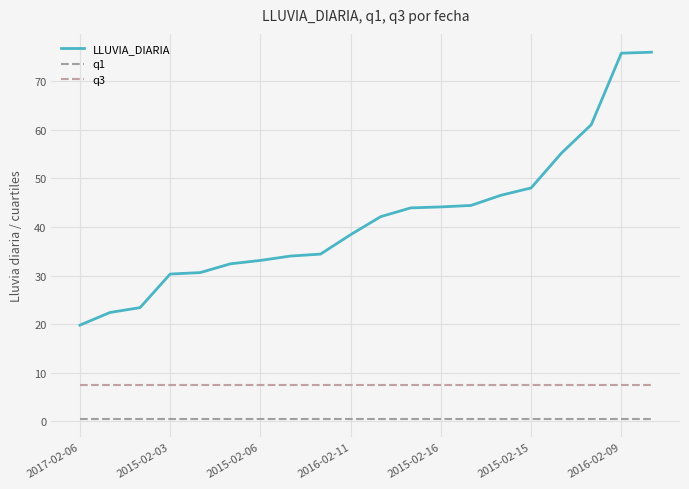

Reading left to right, list all the values displayed in this chart.

LLUVIA_DIARIA: 19.8	22.4	23.4	30.3	30.6	32.4	33.1	34.0	34.4	38.4	42.1	43.9	44.1	44.4	46.5	48.0	55.1	61.0	75.7	75.9
q1: 0.6	0.6	0.6	0.6	0.6	0.6	0.6	0.6	0.6	0.6	0.6	0.6	0.6	0.6	0.6	0.6	0.6	0.6	0.6	0.6
q3: 7.5	7.5	7.5	7.5	7.5	7.5	7.5	7.5	7.5	7.5	7.5	7.5	7.5	7.5	7.5	7.5	7.5	7.5	7.5	7.5